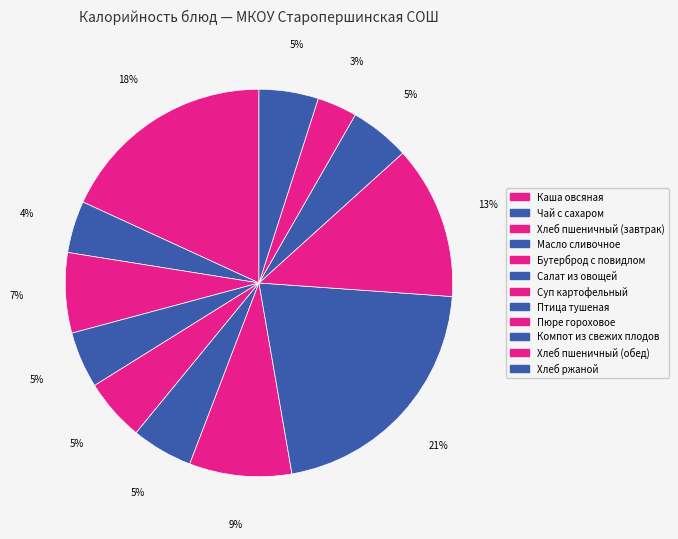

Does Хлеб пшеничный (обед) represent more than half of the total?

No